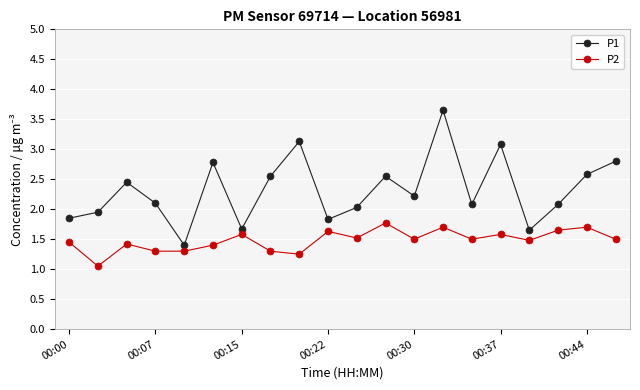

Which series has the widest spread of values?

P1